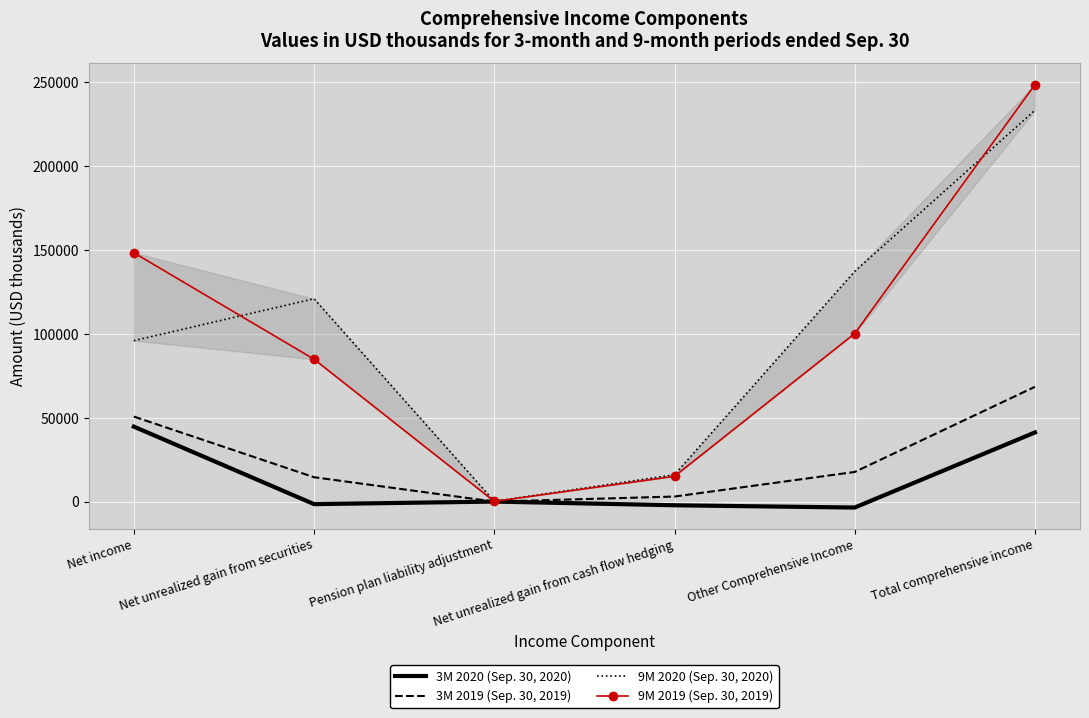

Which series has the largest total across all categories?

9M 2020 (Sep. 30, 2020)